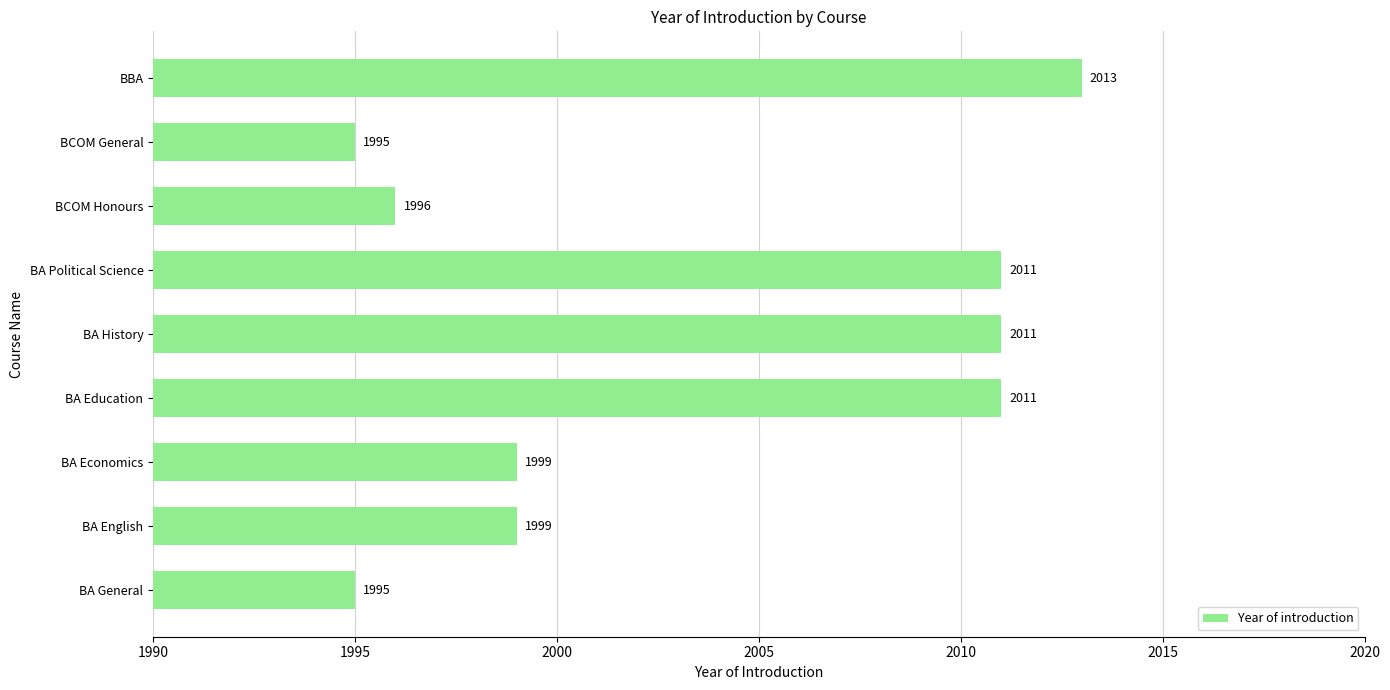

Reading bottom to top, extract all data points from this chart.

BA General=1995	BA English=1999	BA Economics=1999	BA Education=2011	BA History=2011	BA Political Science=2011	BCOM Honours=1996	BCOM General=1995	BBA=2013